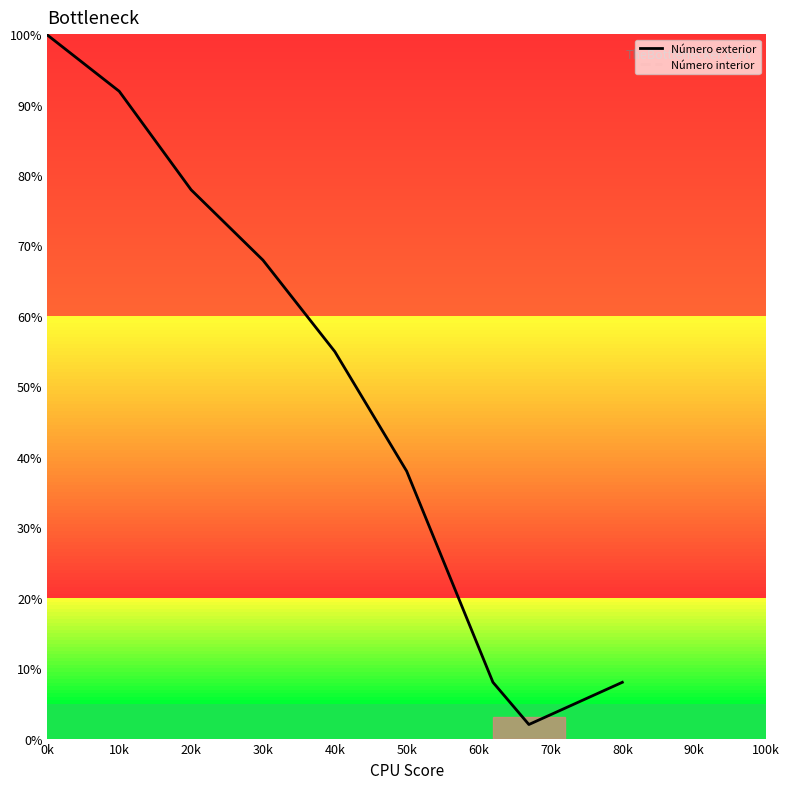

What is the highest value of the Número interior series?

99.9